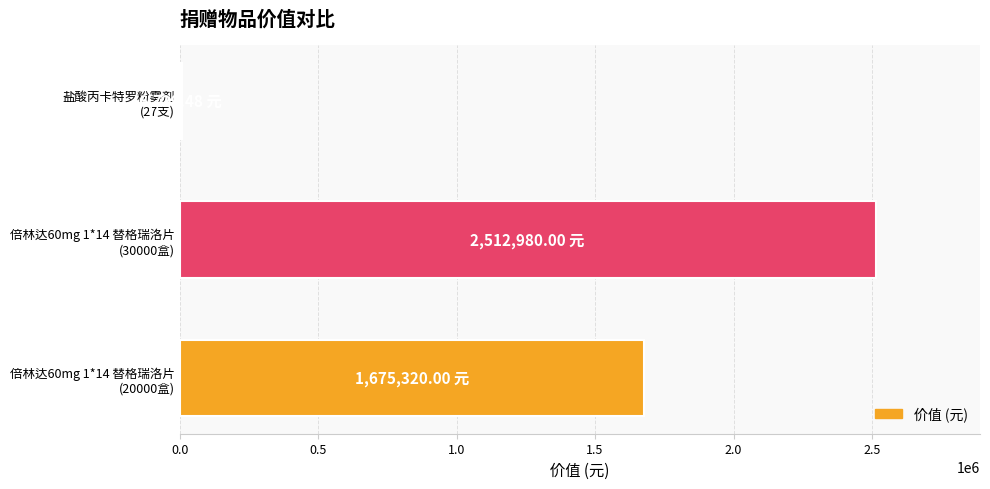

What is the sum of all values?

4195029.5